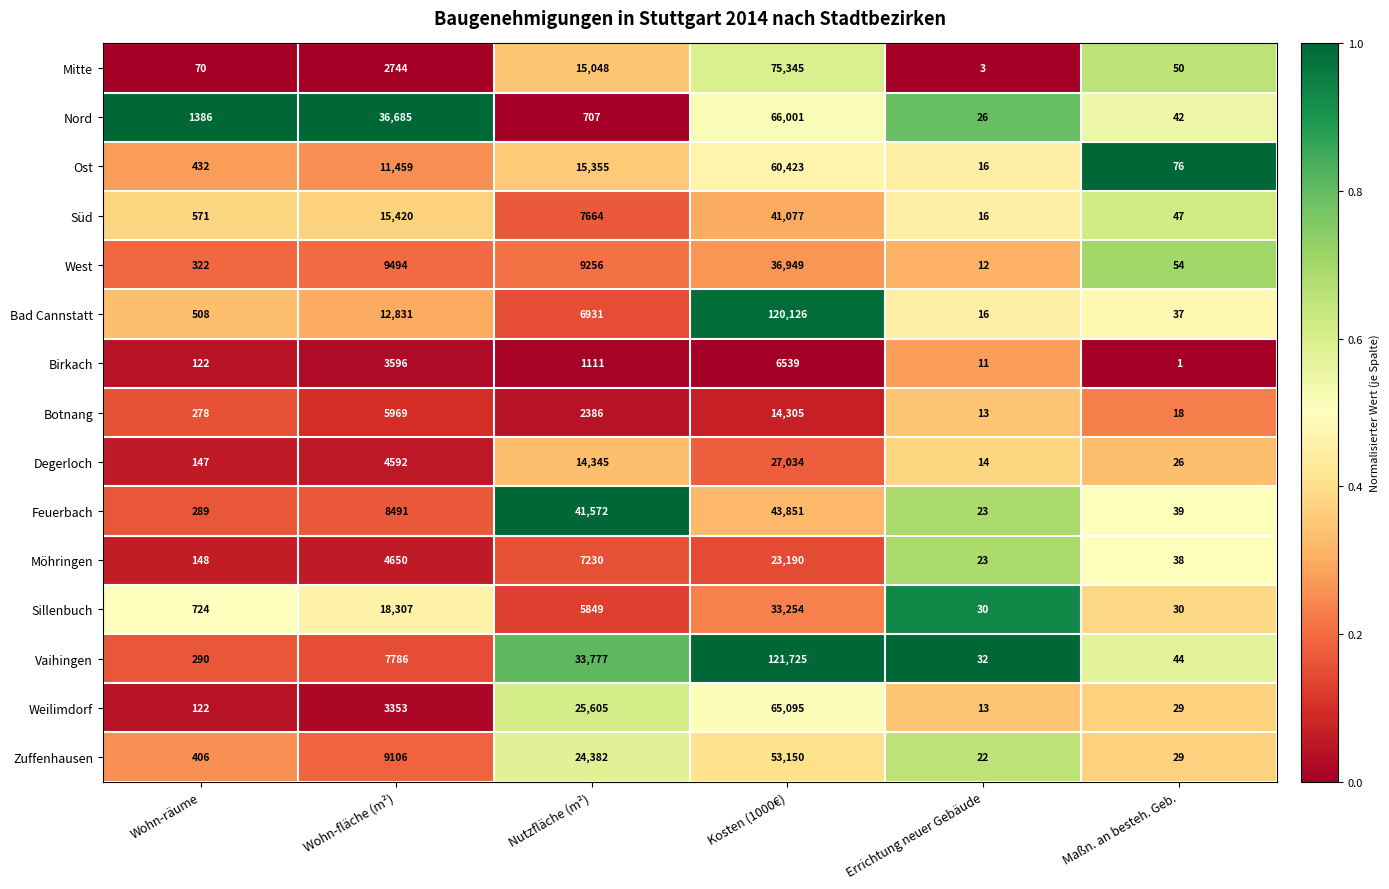

What is the difference between the maximum and minimum values in the Bad Cannstatt series?

120110